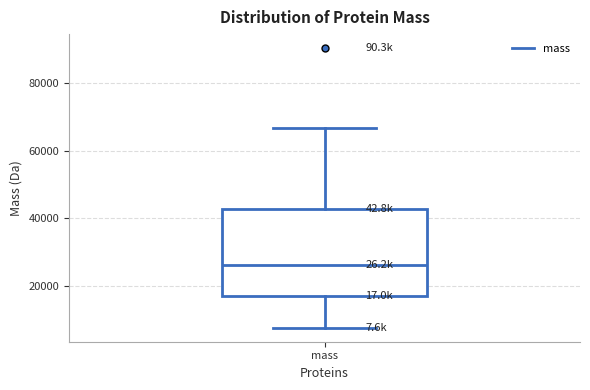

Transcribe this box plot: give where the median line is, the range the box spans, and where the two whiskers end, as read against the y-axis. The values are not printed on the chart, so give them approximately, as read against the axis.

median 26000, box 16000 to 42000, whiskers 8000 to 66000